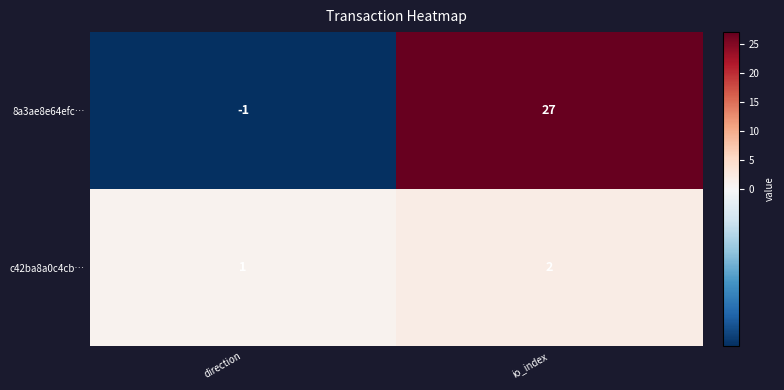

Reading left to right, what are all the values shown in this chart?

8a3ae8e64efc…: direction=-1	io_index=27
c42ba8a0c4cb…: direction=1	io_index=2